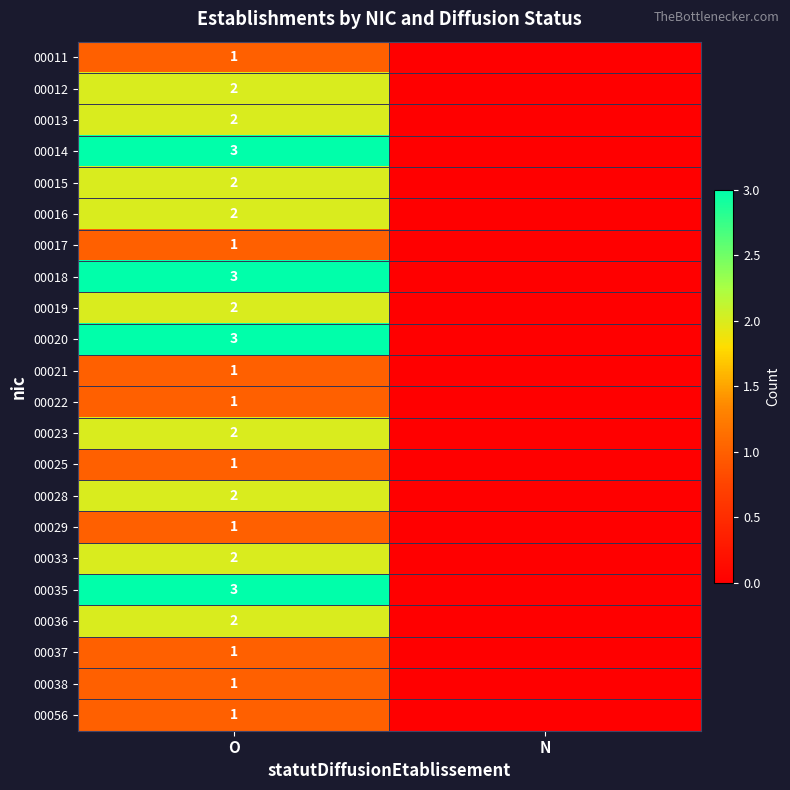

Between O and N, which is larger?

O